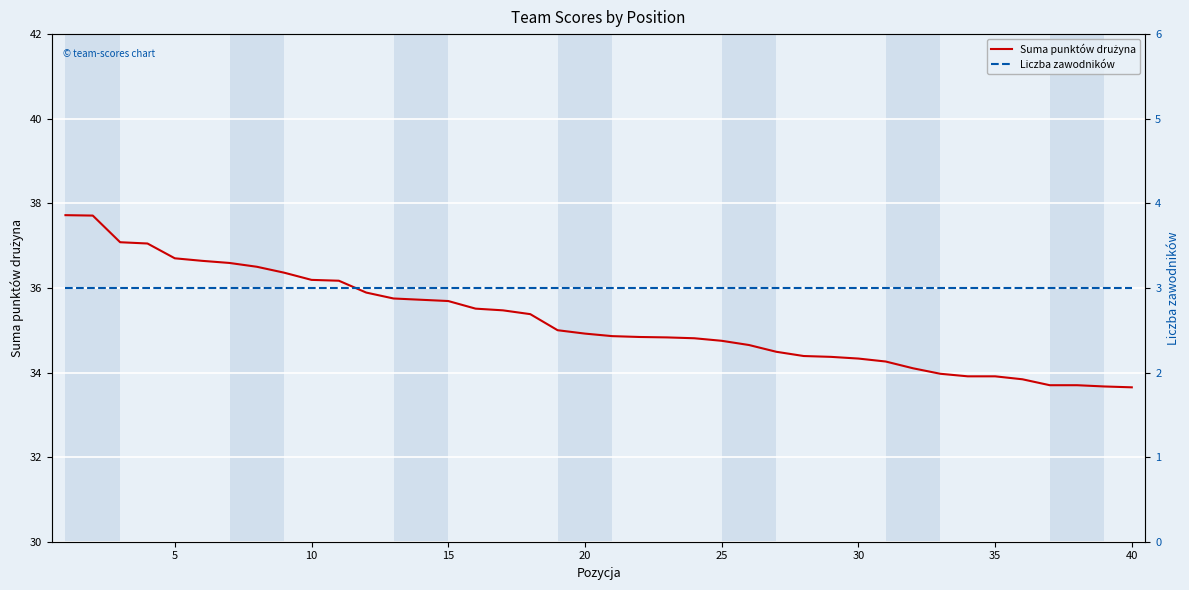

Is the value of Liczba zawodników at 33 greater than the value of Suma punktów drużyna at 15?

No